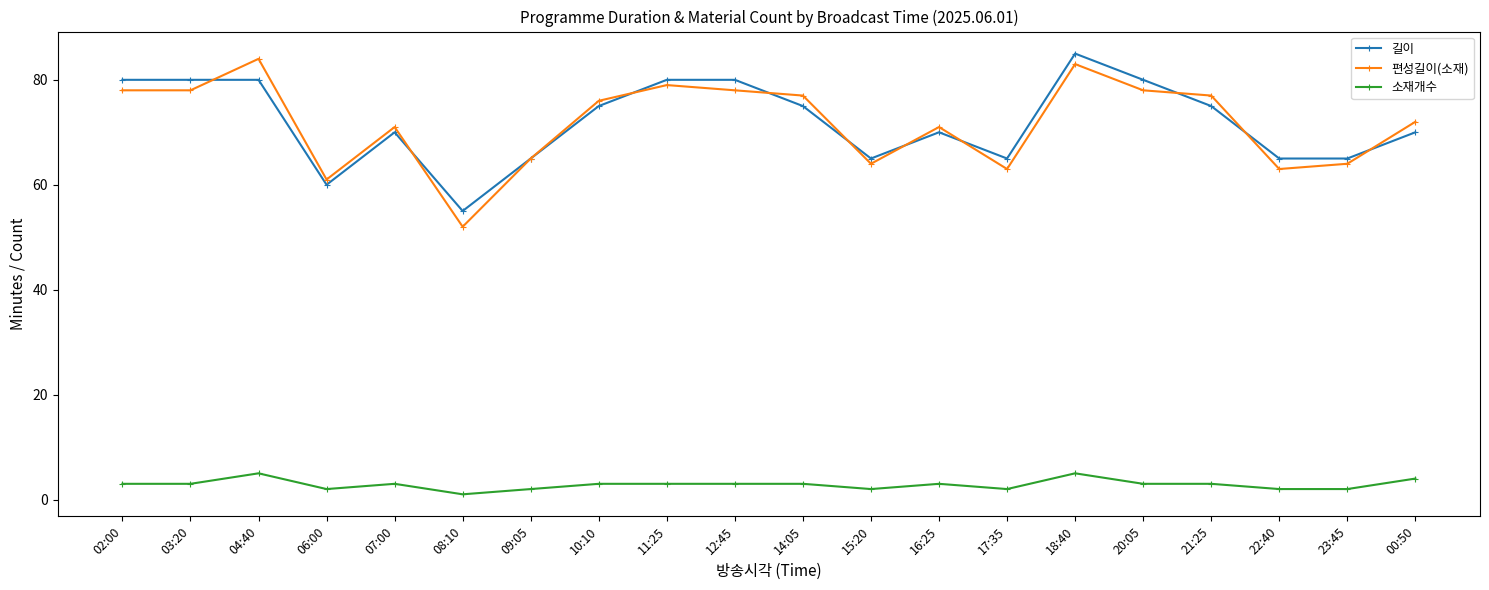

What is the label of the 16th point from the right?

07:00